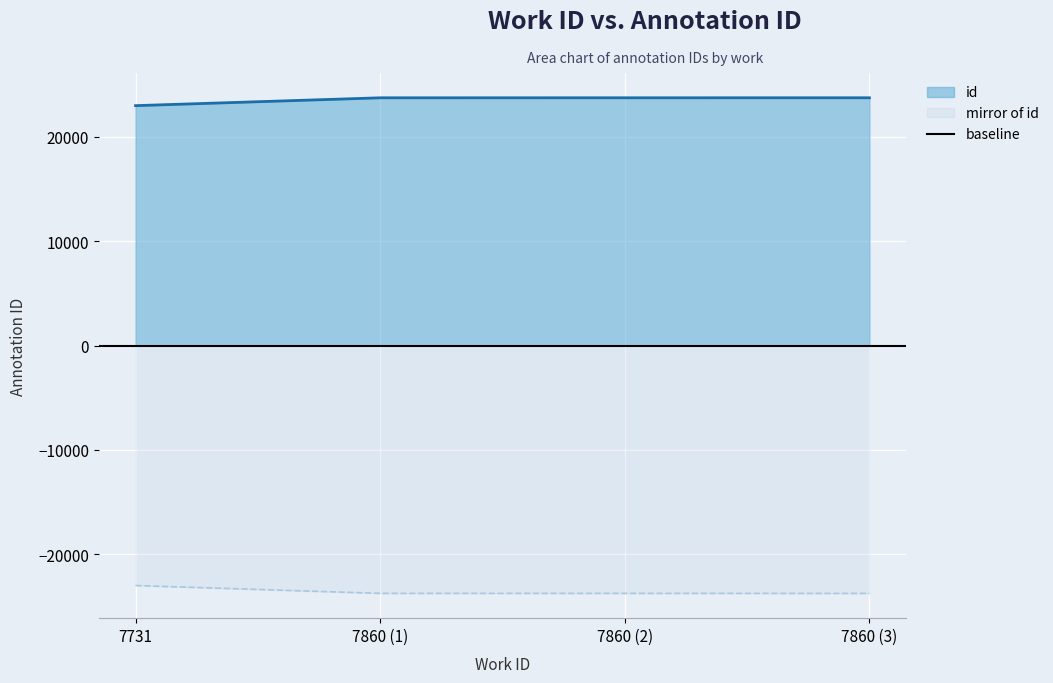

The value of id at 7860 (1) is 33180. True or false?

False